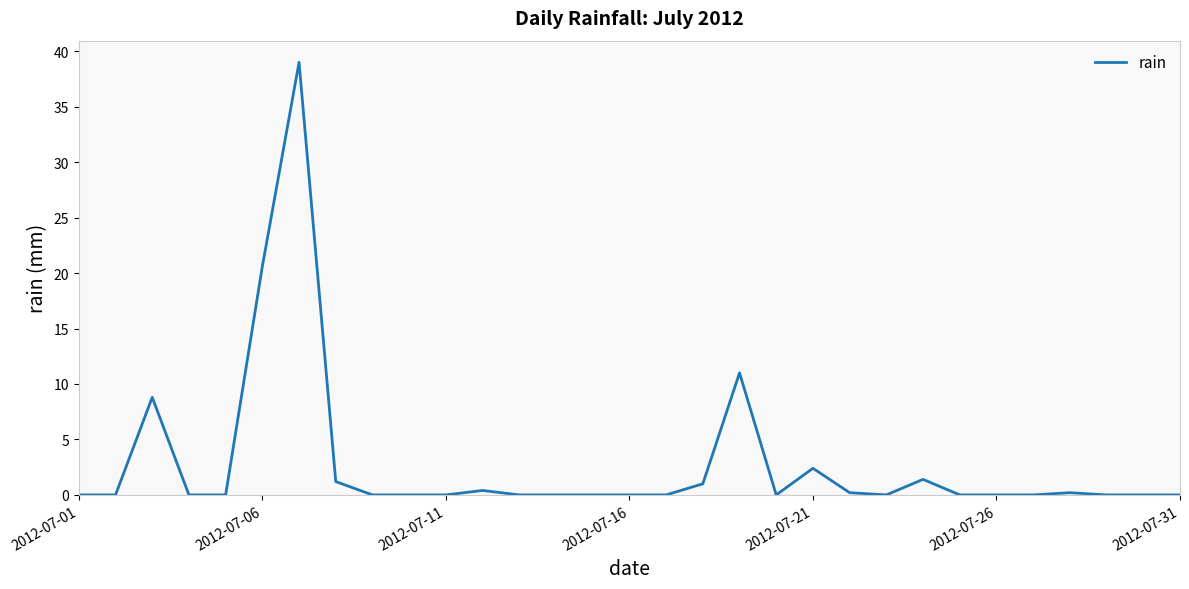

What is the greatest value displayed?

39.0